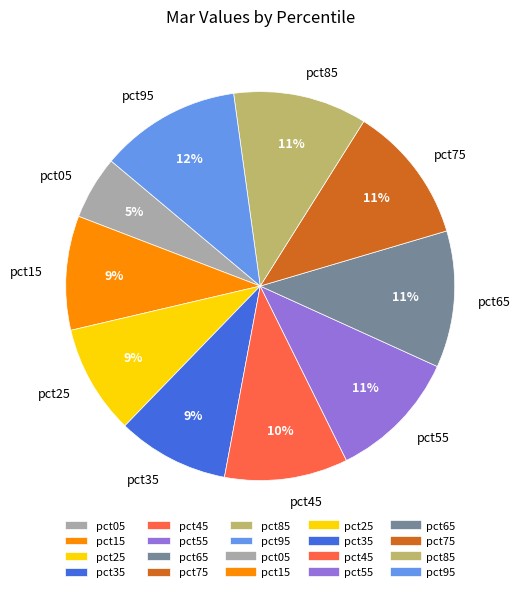

Combined, do pct55 and pct45 account for over 50%?

No